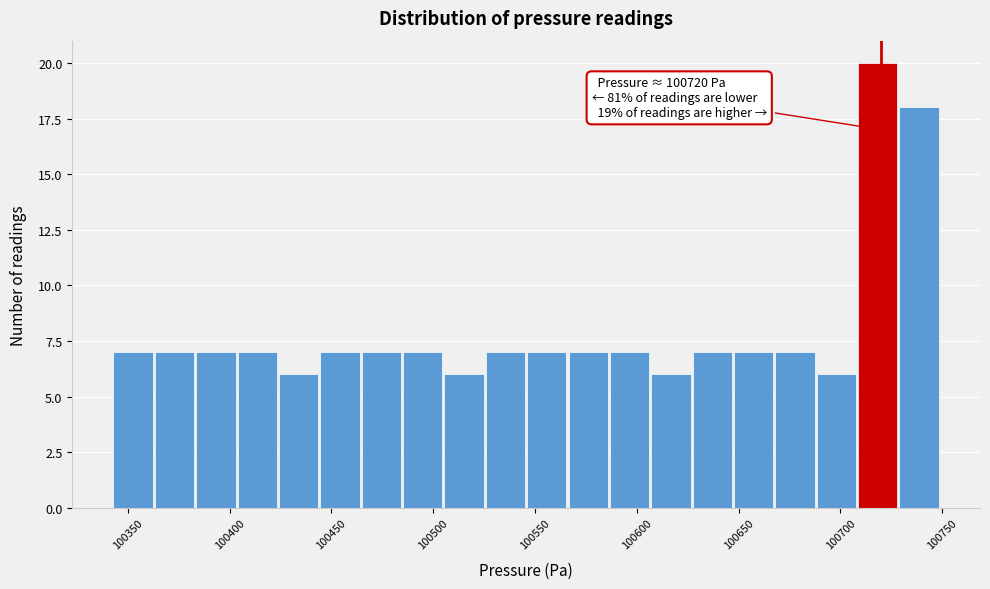

Over which range of the x-axis is the bar tallest?

100710 to 100730